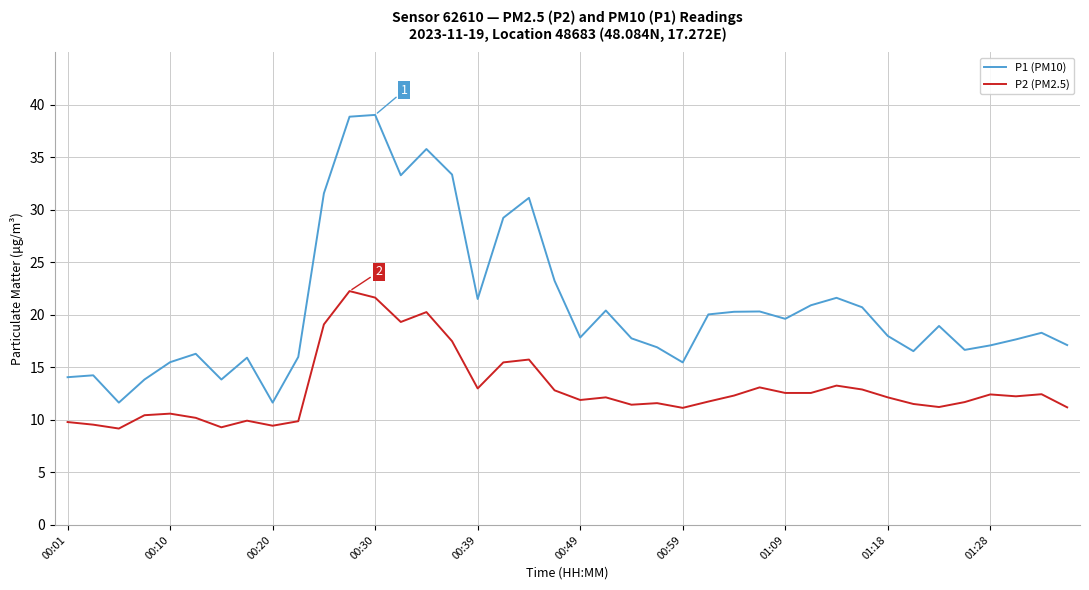

Rank the series by their average value, from lowest to highest.

P2 (PM2.5), P1 (PM10)